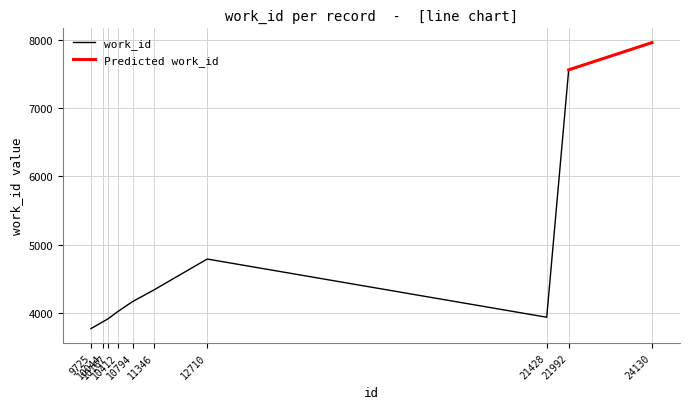

What is the difference between the maximum and minimum values?

4185